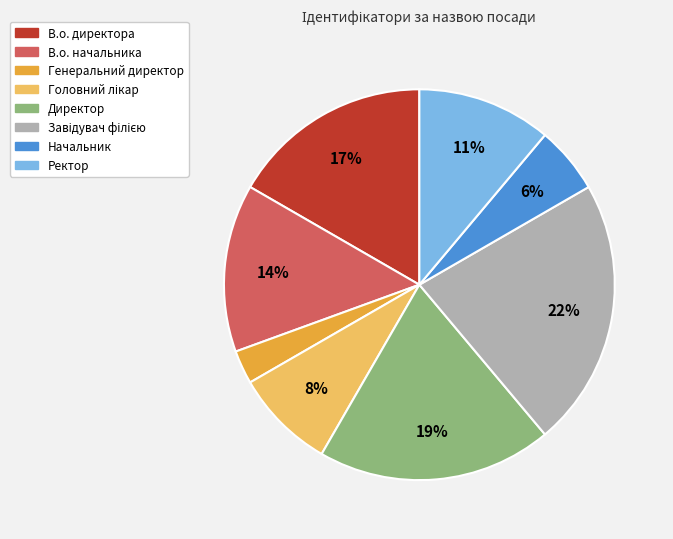

How many slices are in this pie chart?

8